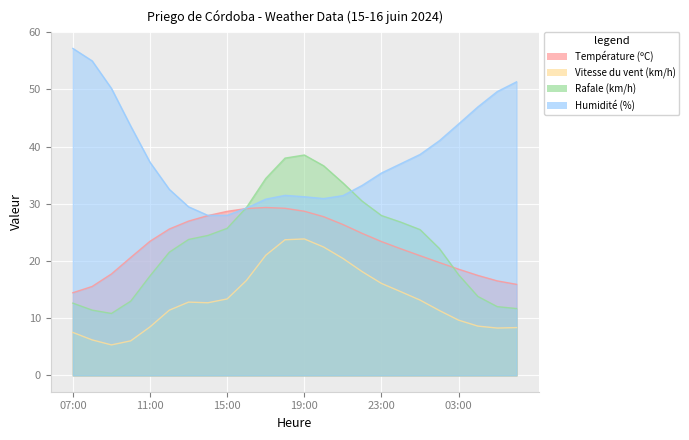

True or false: Humidité (%) and Température (ºC) cross at least once.

True